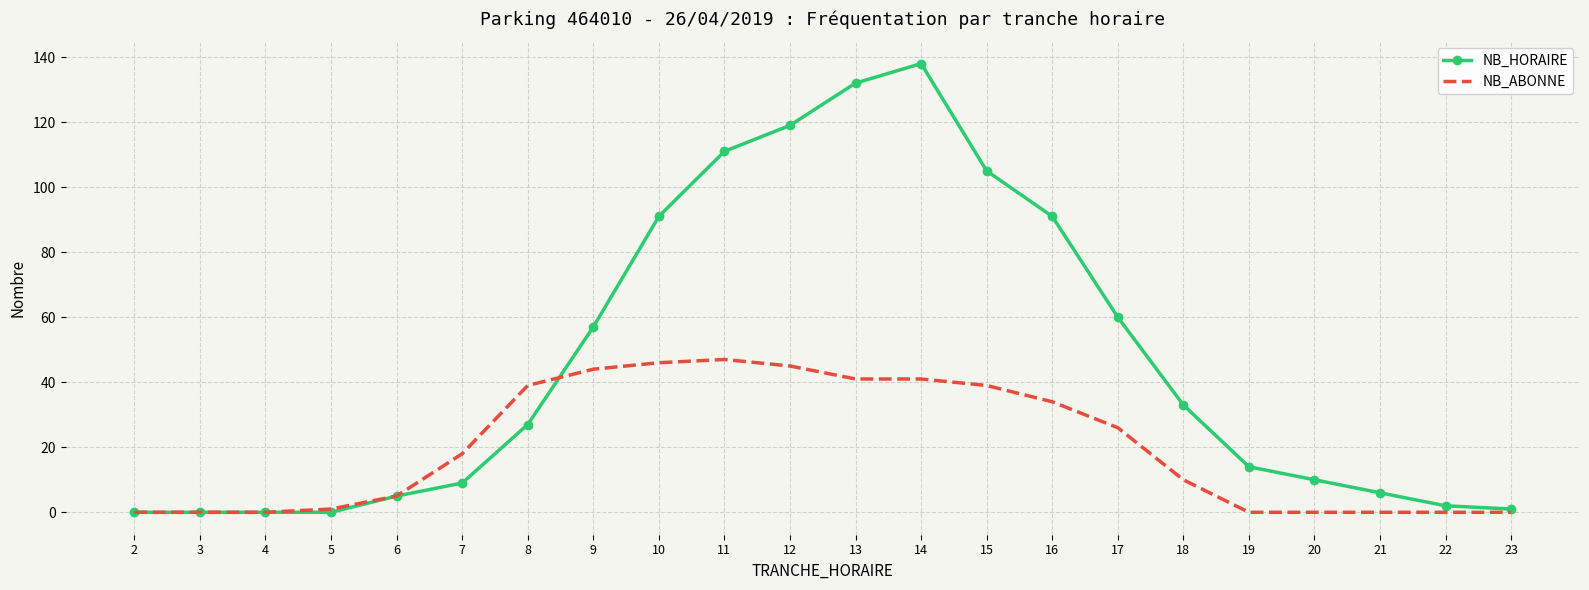

Which series has the largest range (max minus min)?

NB_HORAIRE